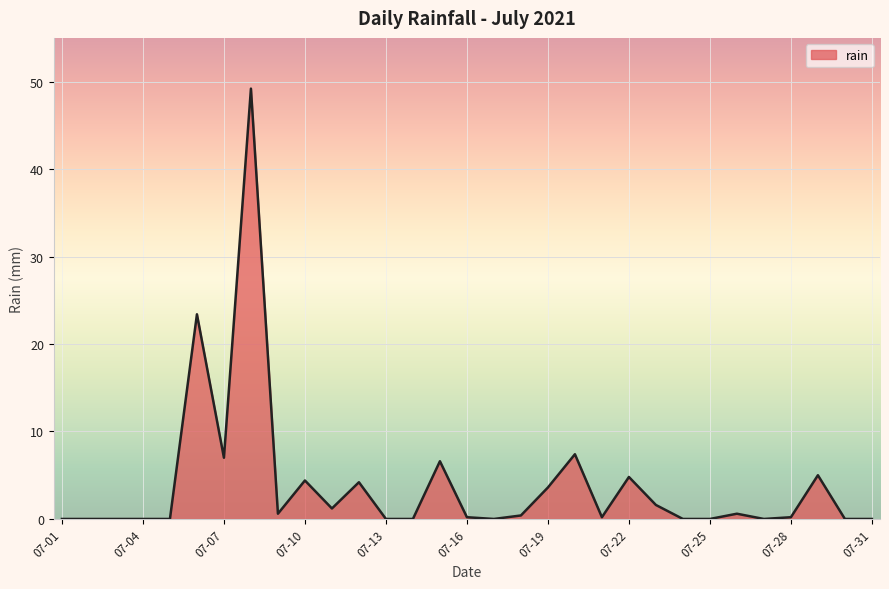

What is the maximum value shown in the chart?

49.2